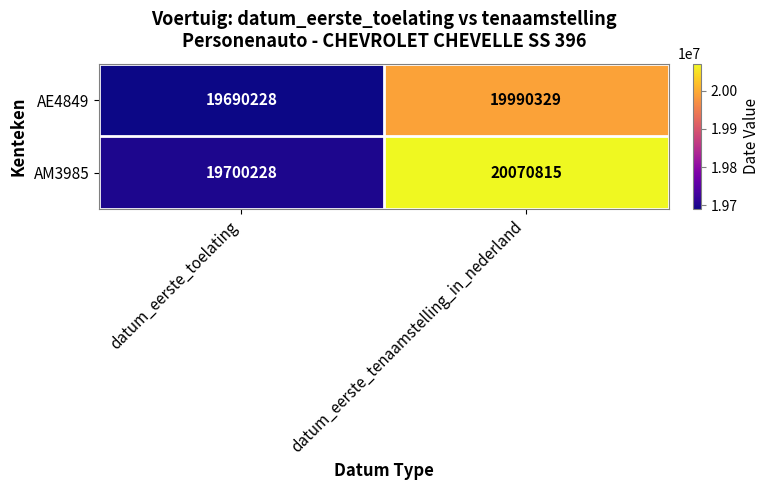

Reading right to left, transcribe all the data shown in this chart.

AE4849: 19990329	19690228
AM3985: 20070815	19700228